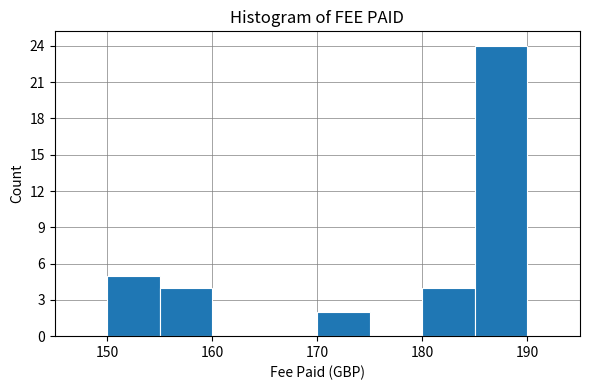

Which range on the x-axis has the tallest bar?

185 to 190